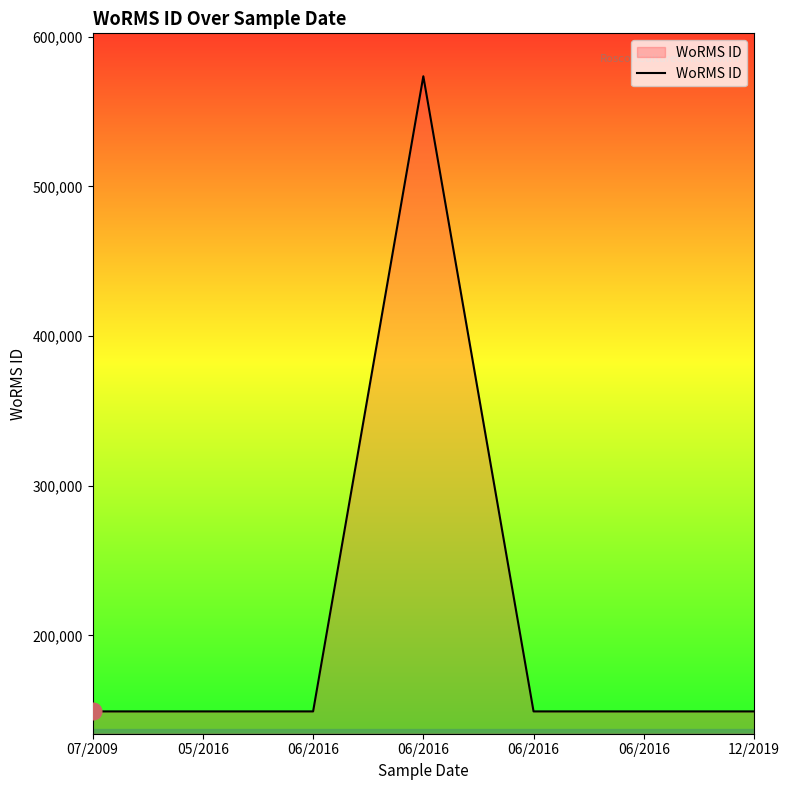

How many categories are shown in the chart?

7